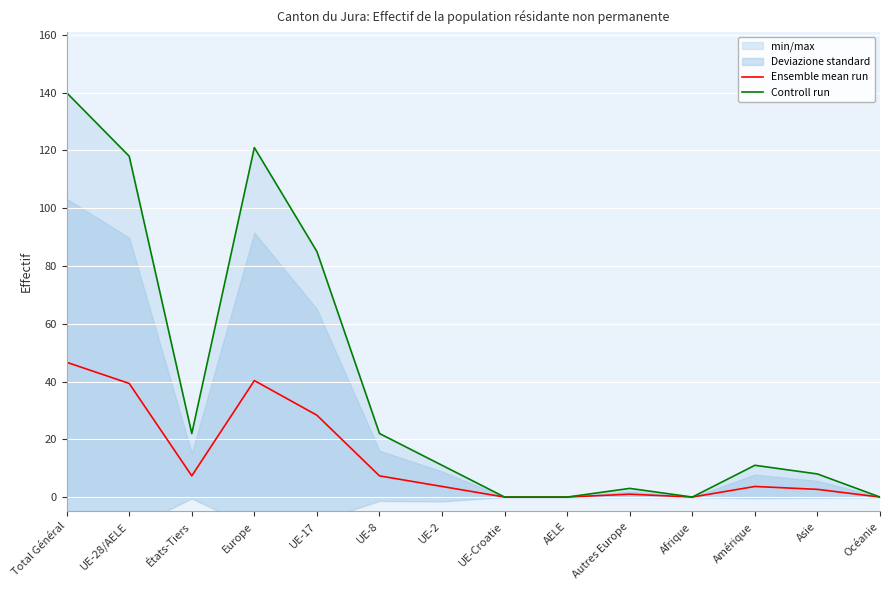

List the series in order of their overall mean, highest first.

Controll run, Ensemble mean run